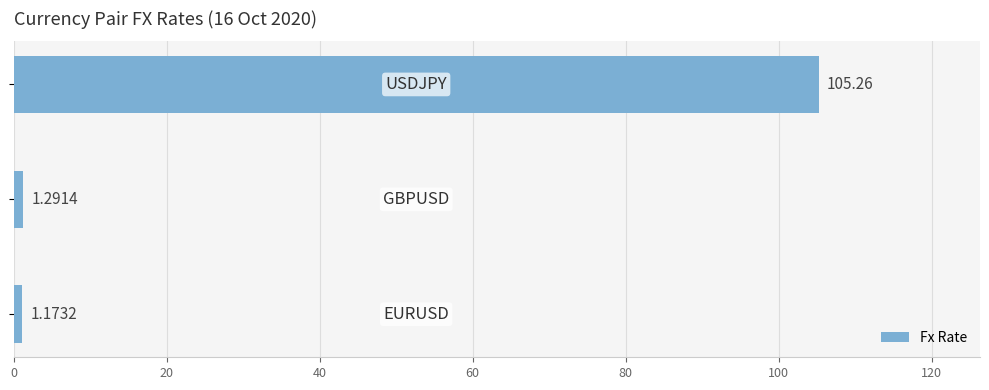

What is the sum of all values?

107.7